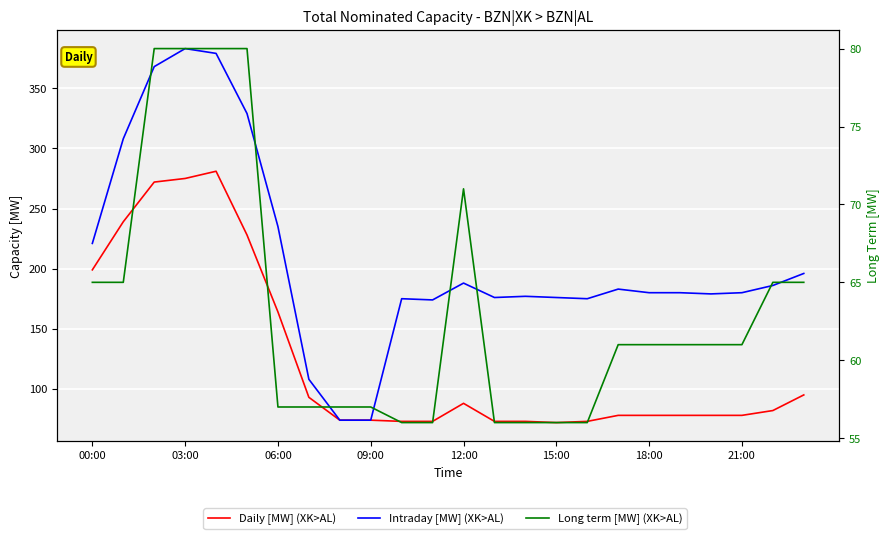

Where is Long term [MW] (XK>AL) nearest to the value 68?

00:00